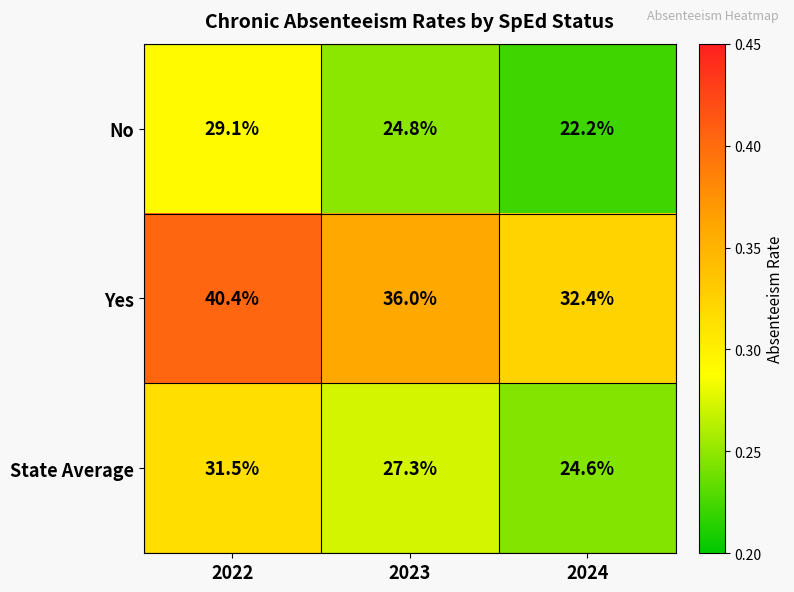

At 2024, list the series in order from smallest to largest.

No, State Average, Yes